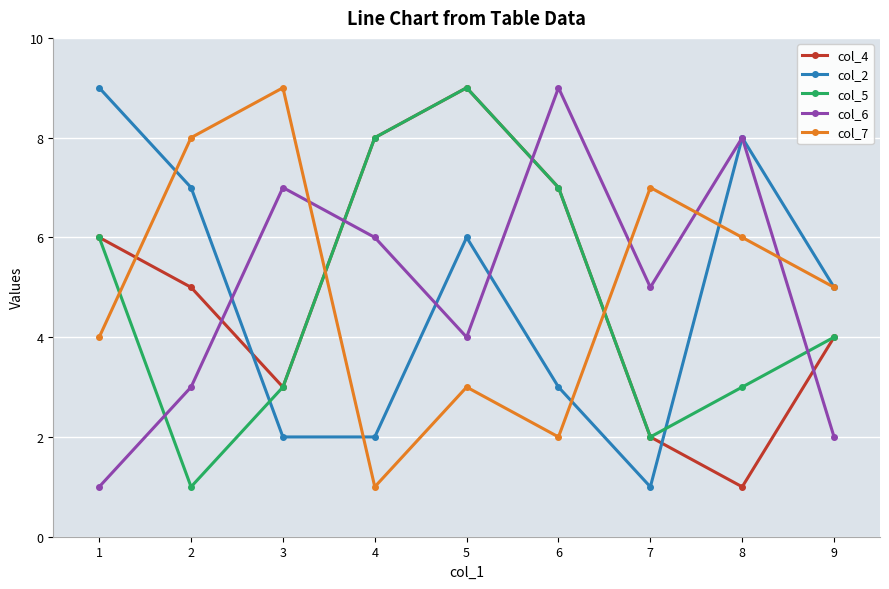

At which category is the sum across all series the highest?

5